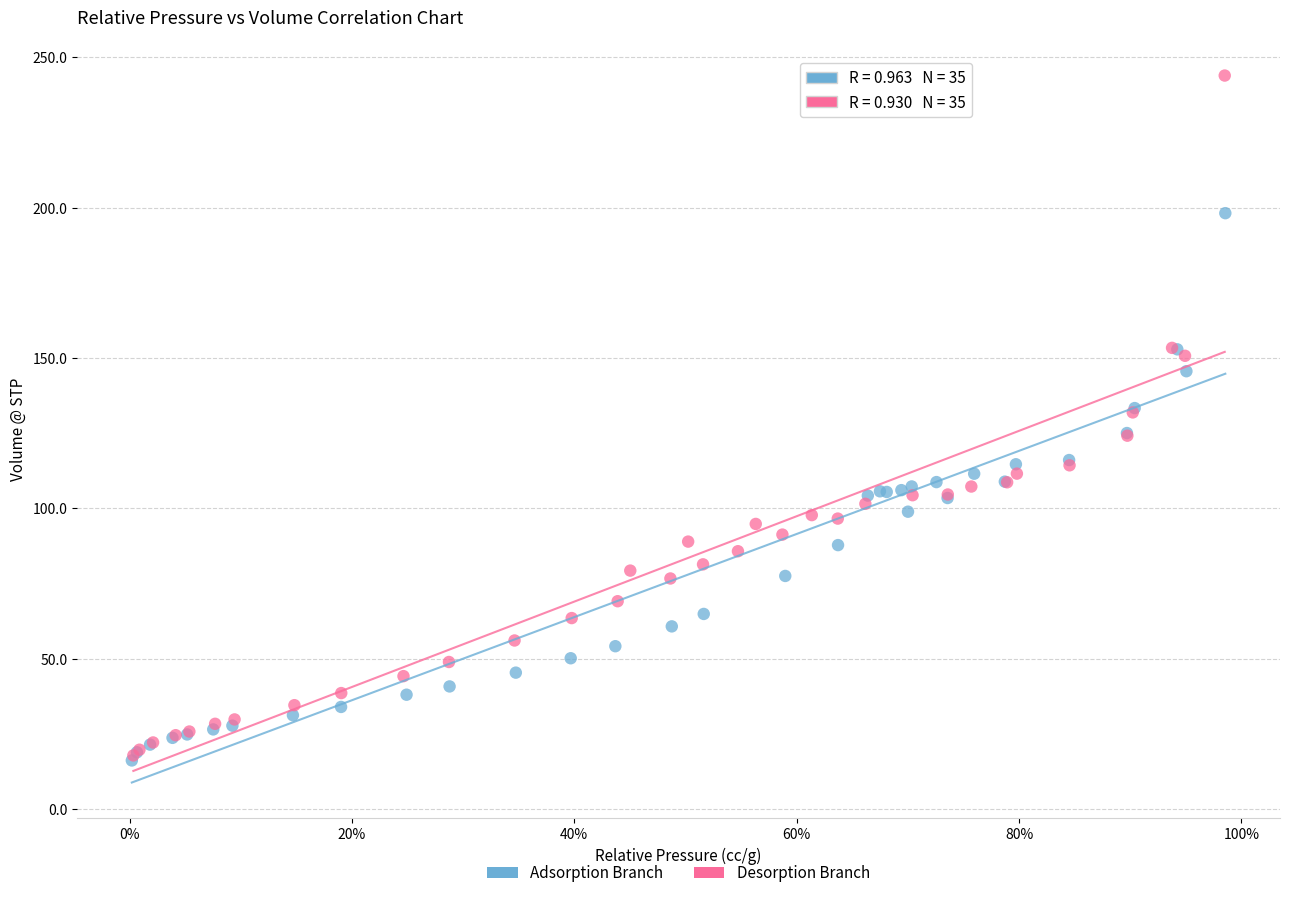

Which series contains the highest Y value?

Desorption Branch